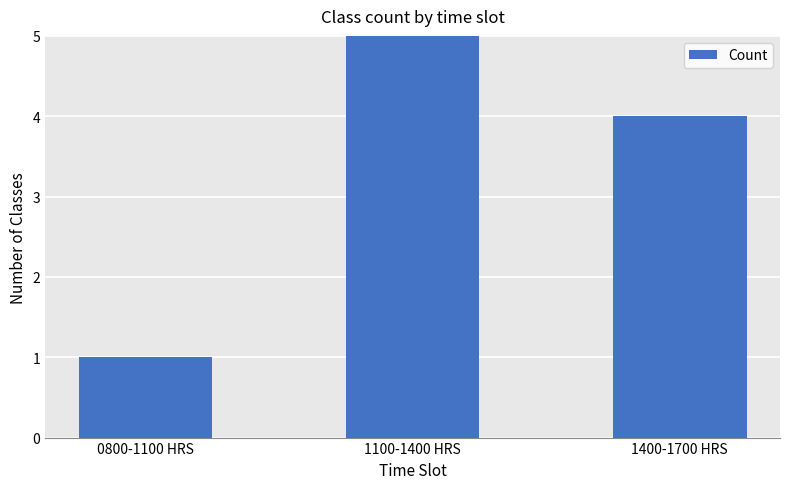

Reading left to right, list all the values displayed in this chart.

1	5	4